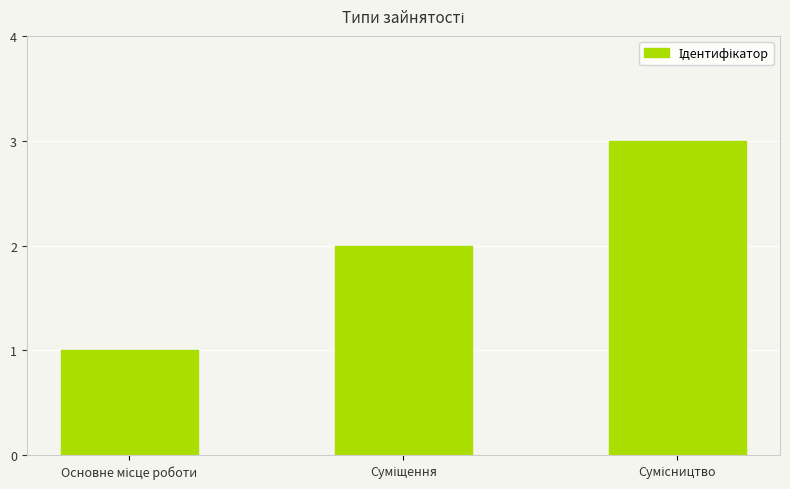

Reading left to right, transcribe all the data shown in this chart.

1	2	3